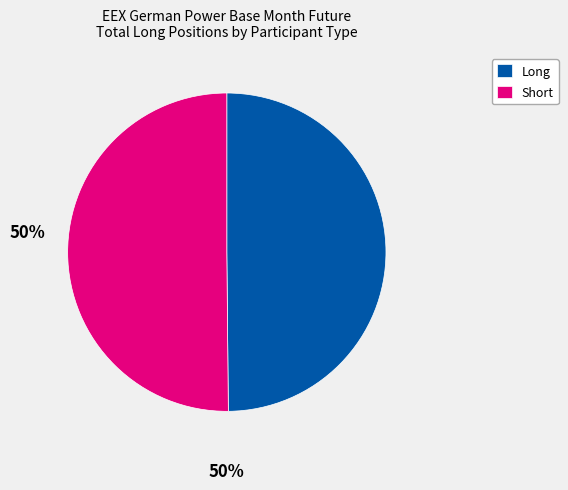

Do Short and Long together represent more than half of the pie?

Yes